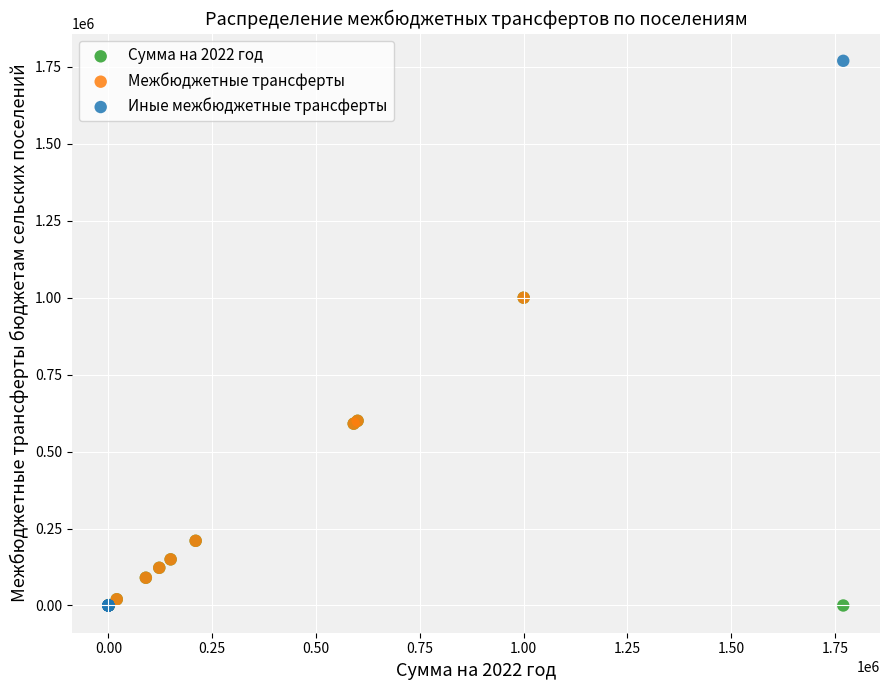

What are all the series names shown in the legend?

Сумма на 2022 год, Межбюджетные трансферты, Иные межбюджетные трансферты